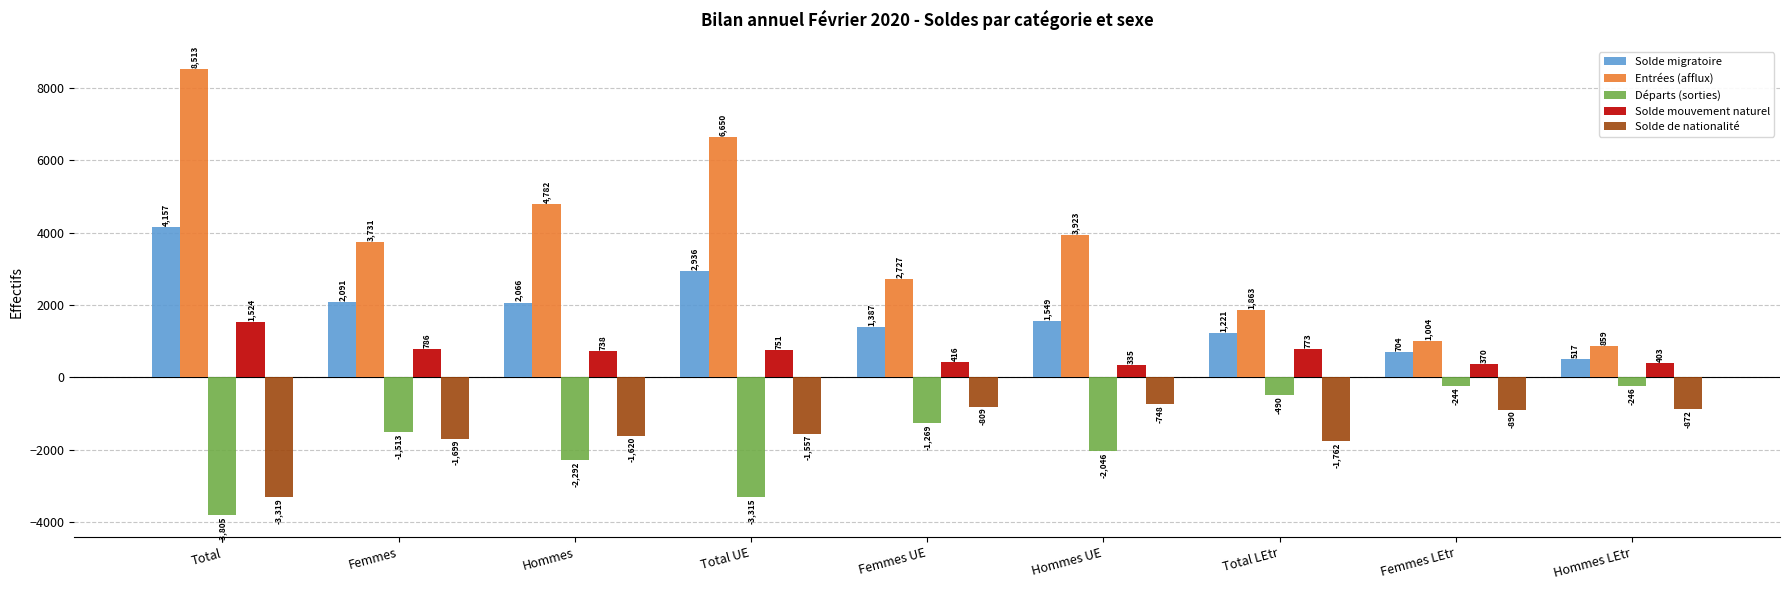

Is it true that Solde migratoire equals 2362 at Total?

False